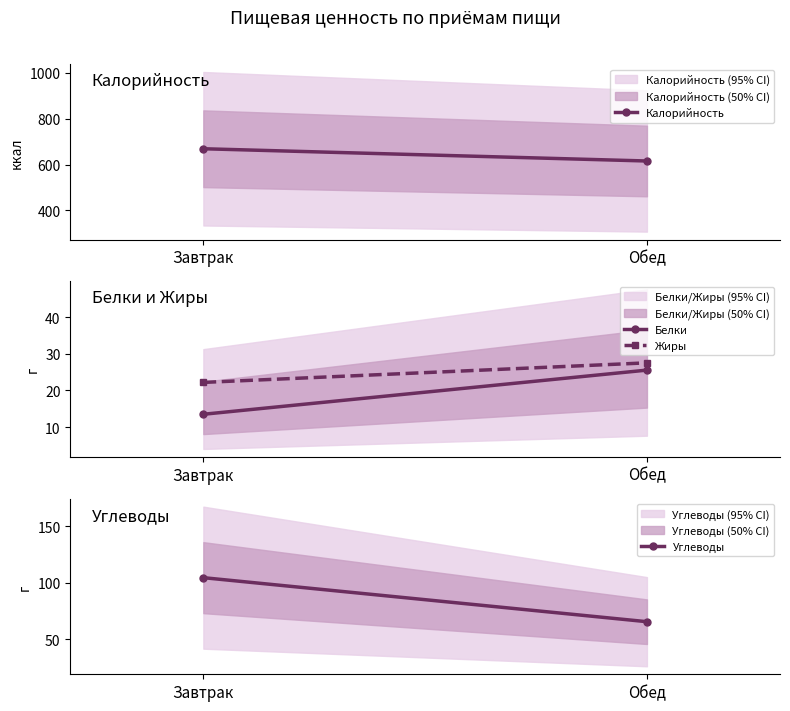

How many values in the Жиры series exceed 27?

1